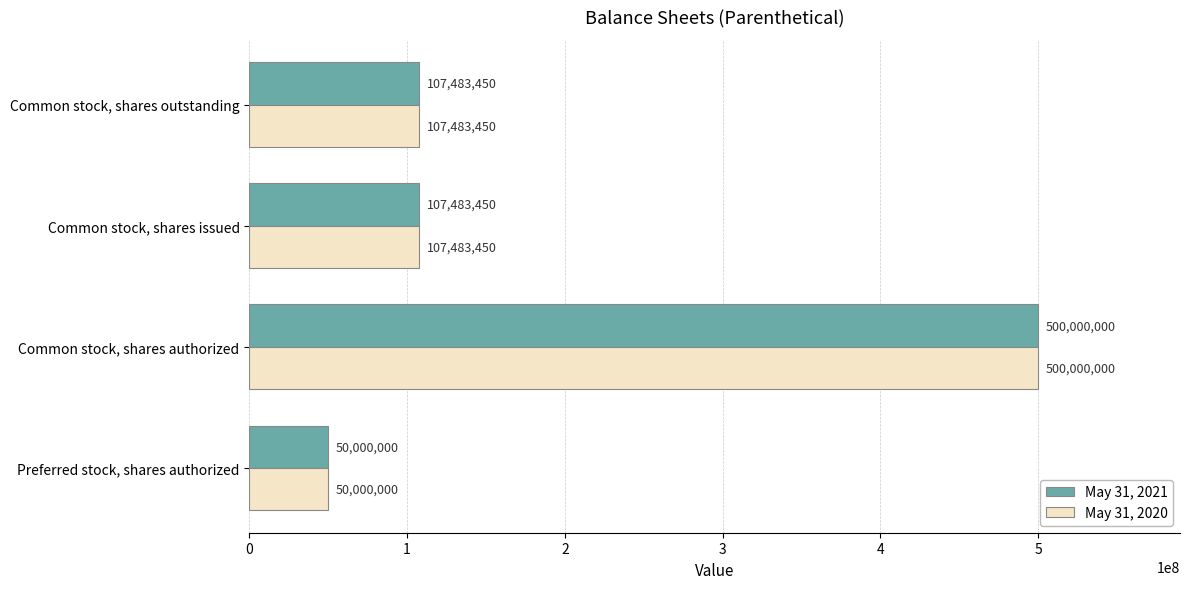

True or false: May 31, 2021 has a value of 71172303 at Preferred stock, shares authorized.

False